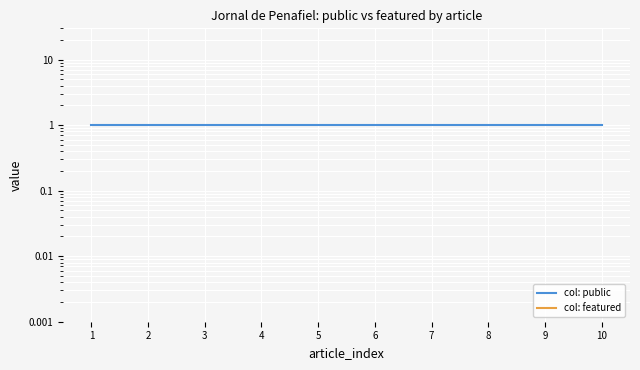

The col: featured series shows 0.0 at 1. True or false?

True